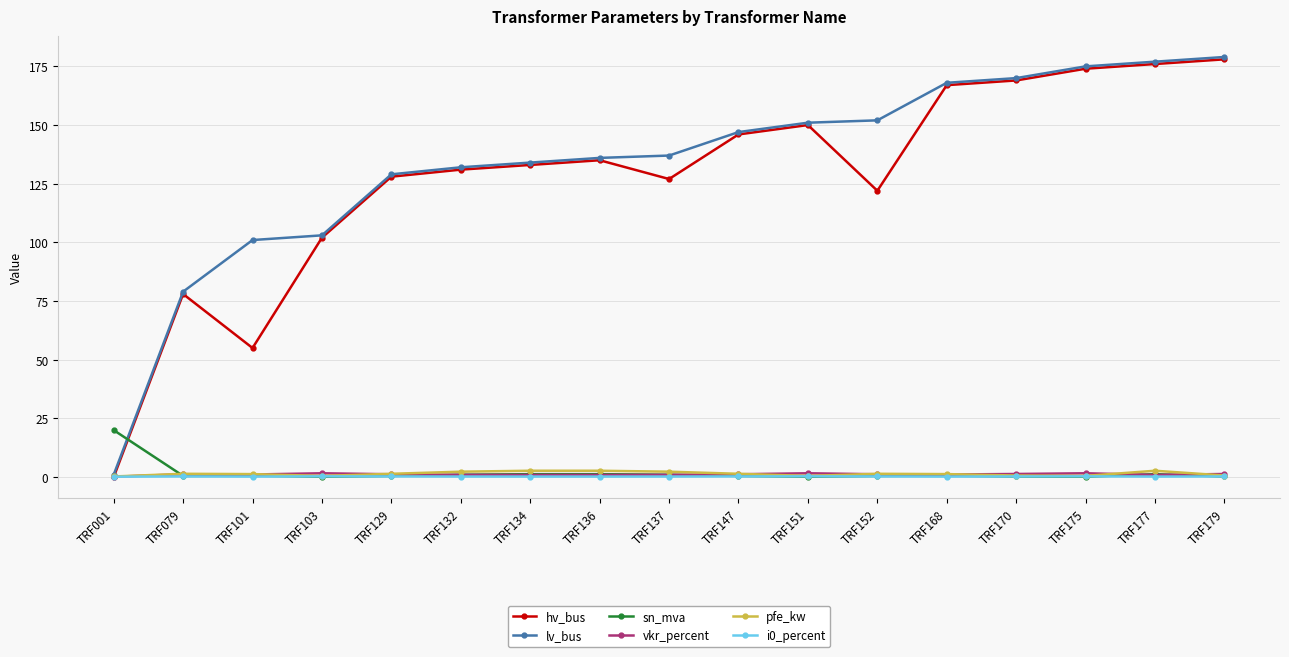

What is the difference between the maximum and minimum values in the vkr_percent series?

1.5